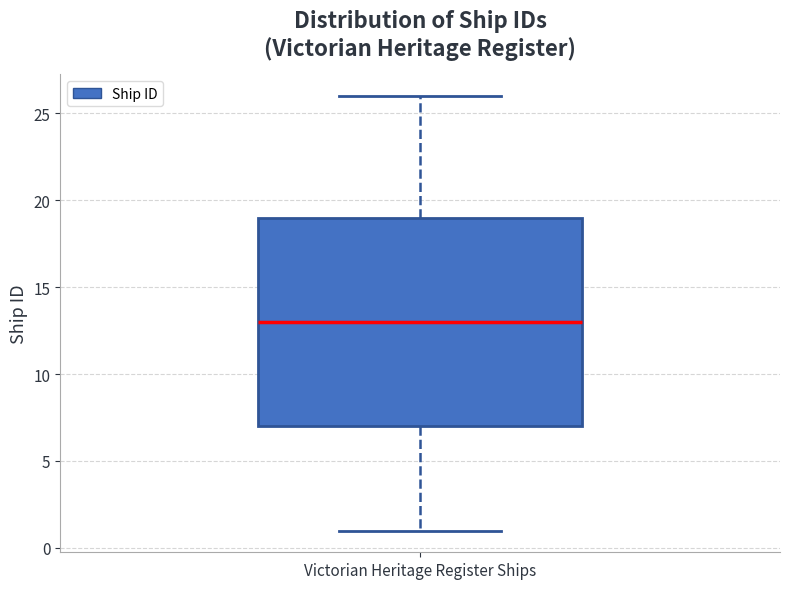

Read this box plot against the y-axis: the position of the median line, the range covered by the box, and the ends of both whiskers. The values are not printed on the chart, so give them approximately, as read against the axis.

median 13, box 7 to 19, whiskers 1 to 26